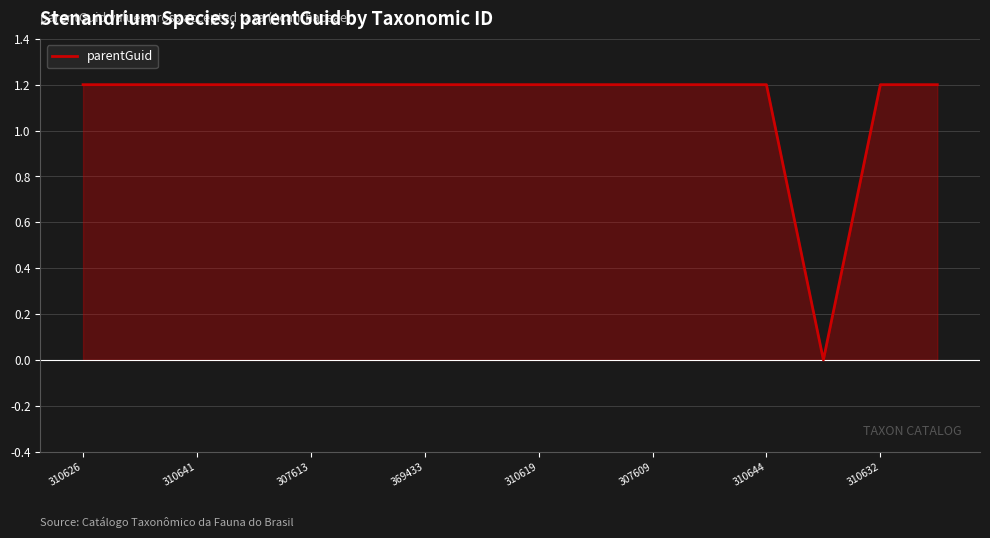

What is the sum of the values at 310626 and 13?

1.2